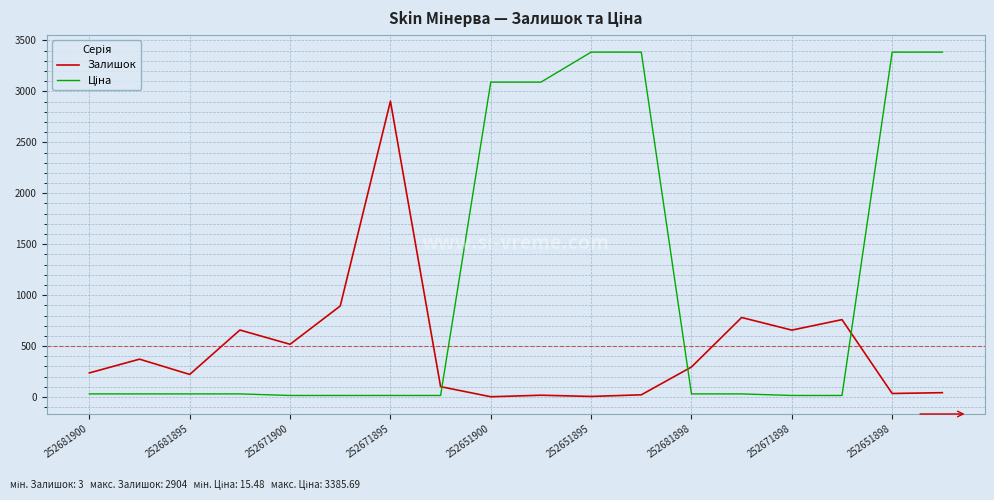

What is the highest value of the Залишок series?

2904.0